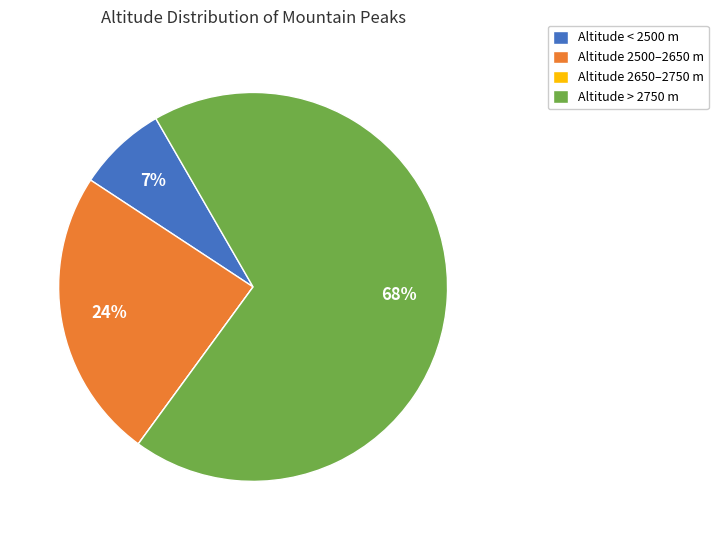

Is Altitude > 2750 m the majority of the pie?

Yes